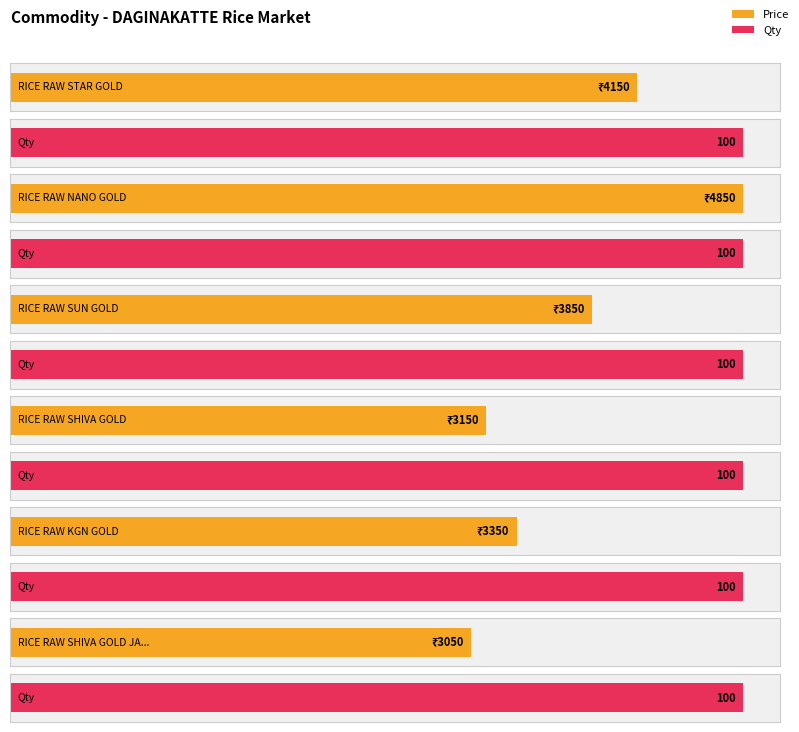

What is the total value across all series at RICE RAW STAR GOLD?

4250